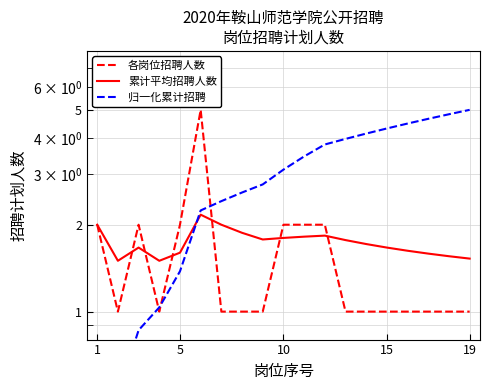

Does the chart display data point markers on the line(s)?

No